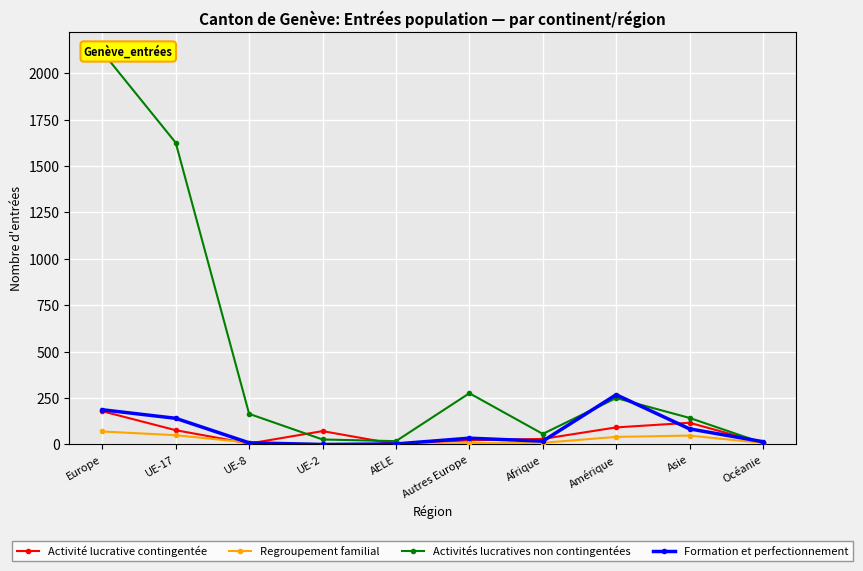

How many values in the Activité lucrative contingentée series exceed 72?

4